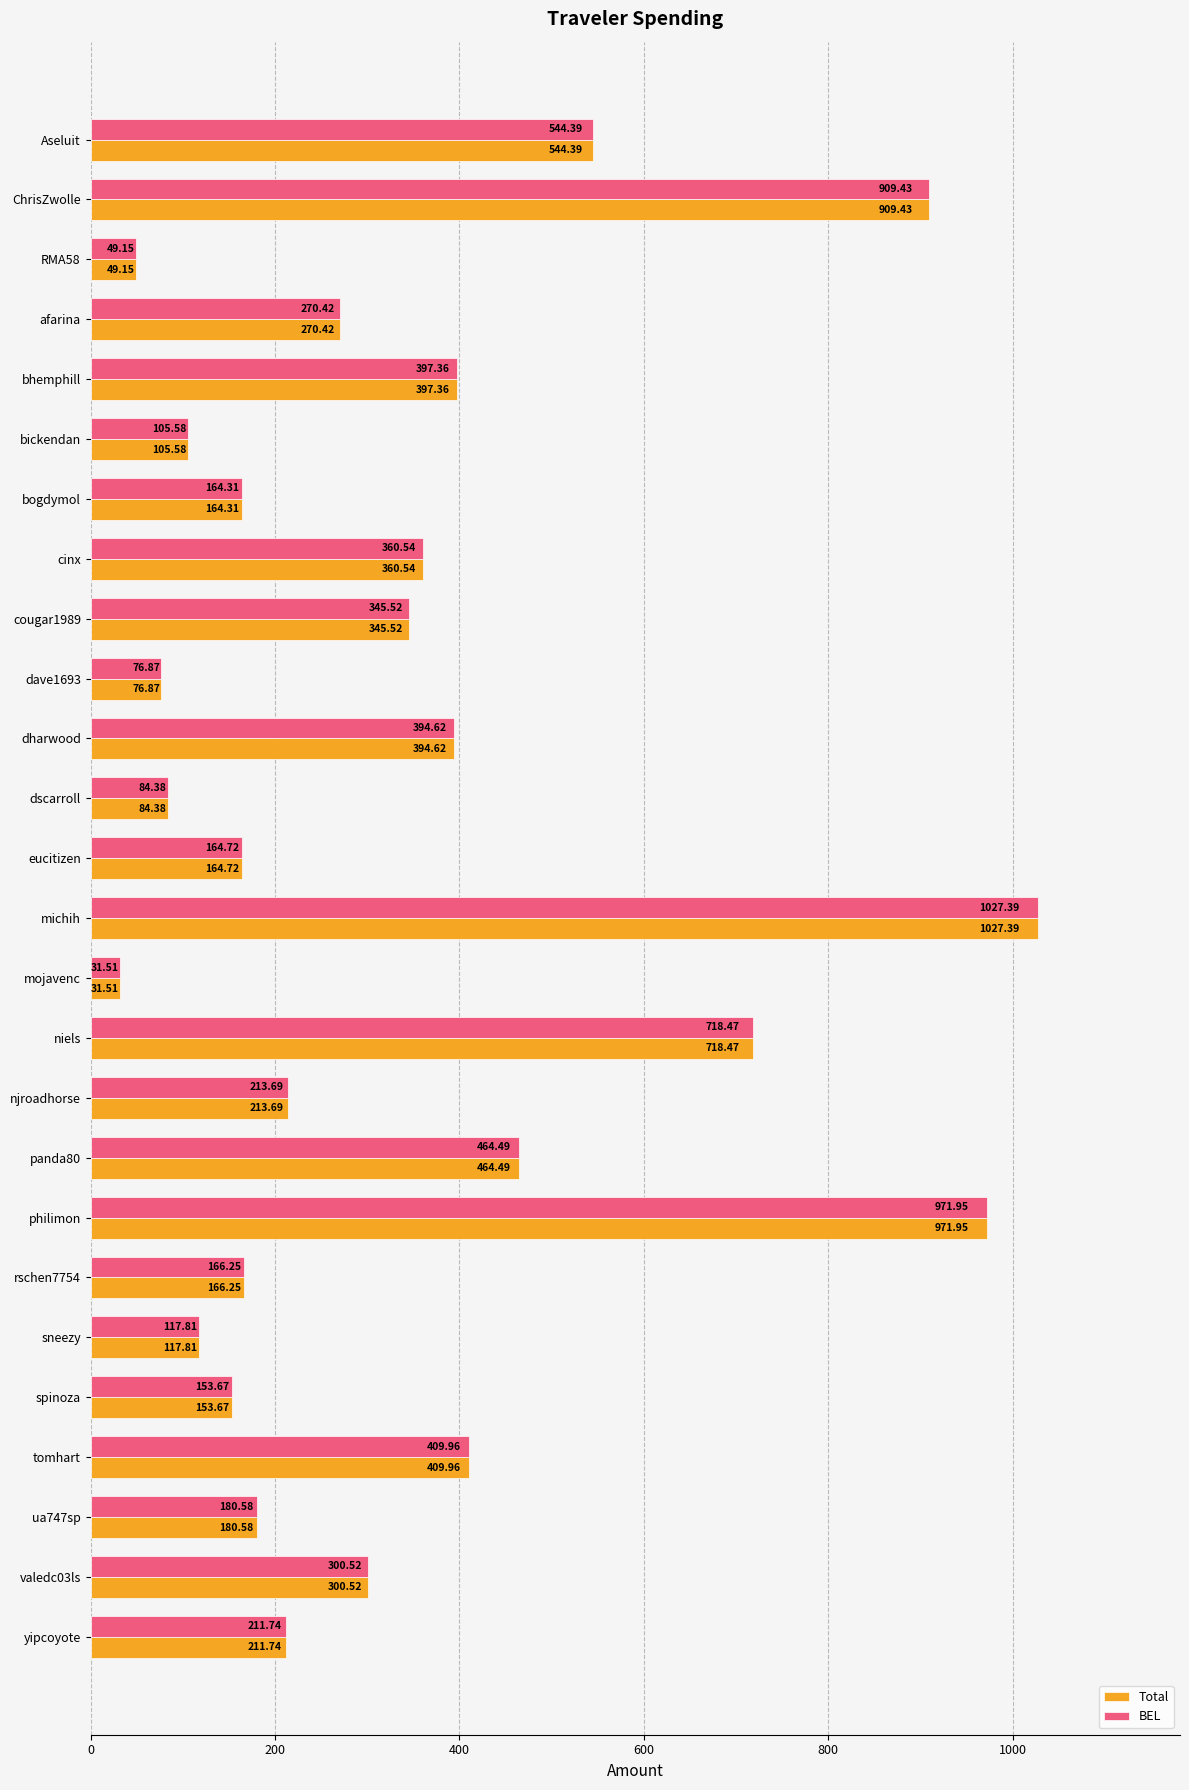

List the labels in order of Total value, smallest first.

mojavenc, RMA58, dave1693, dscarroll, bickendan, sneezy, spinoza, bogdymol, eucitizen, rschen7754, ua747sp, yipcoyote, njroadhorse, afarina, valedc03ls, cougar1989, cinx, dharwood, bhemphill, tomhart, panda80, Aseluit, niels, ChrisZwolle, philimon, michih